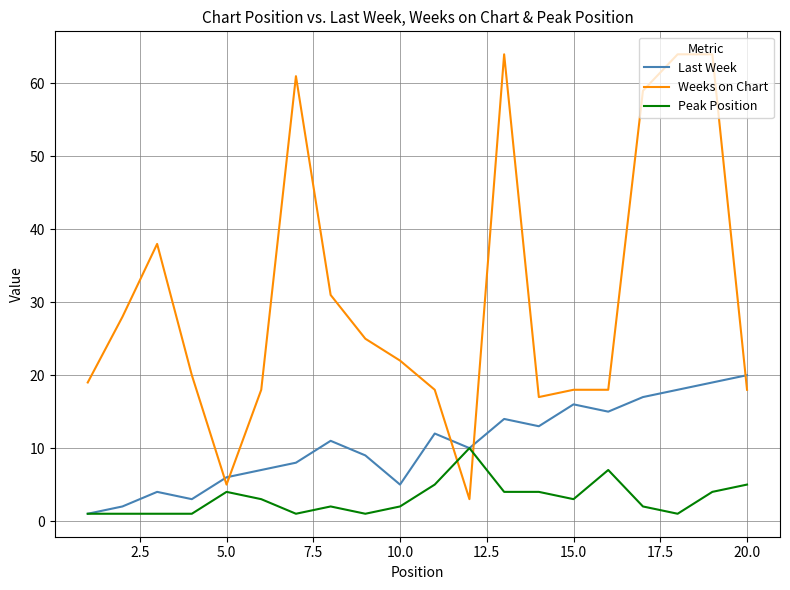

True or false: Weeks on Chart and Last Week intersect in this chart.

True